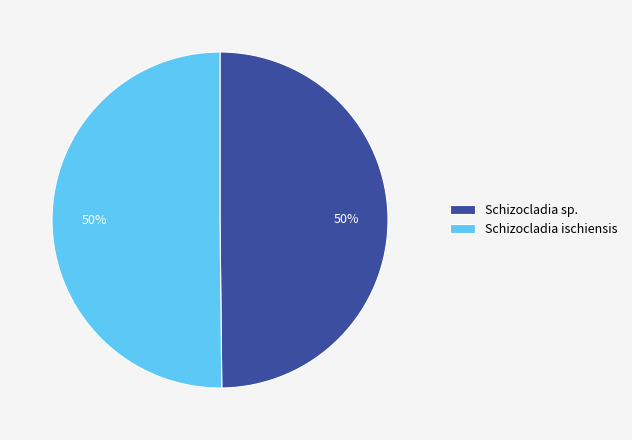

The Schizocladia sp. slice represents 50% of the pie. True or false?

True